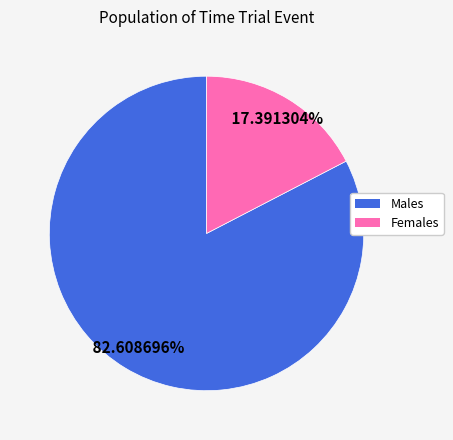

Does any single category account for the majority?

Yes